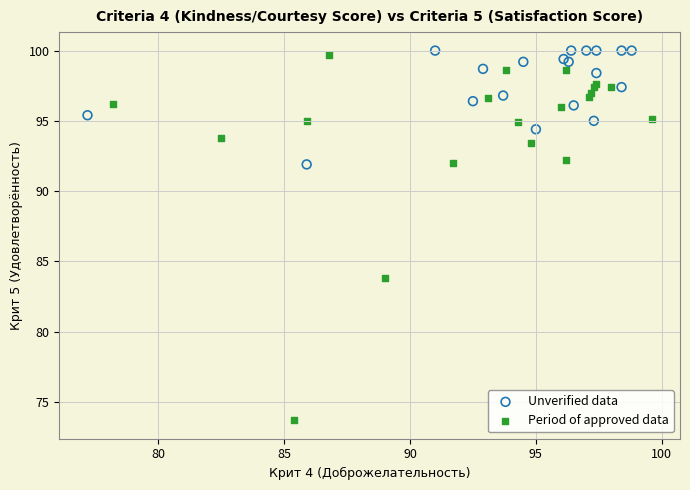

Which series has the largest Y range (max minus min)?

Period of approved data